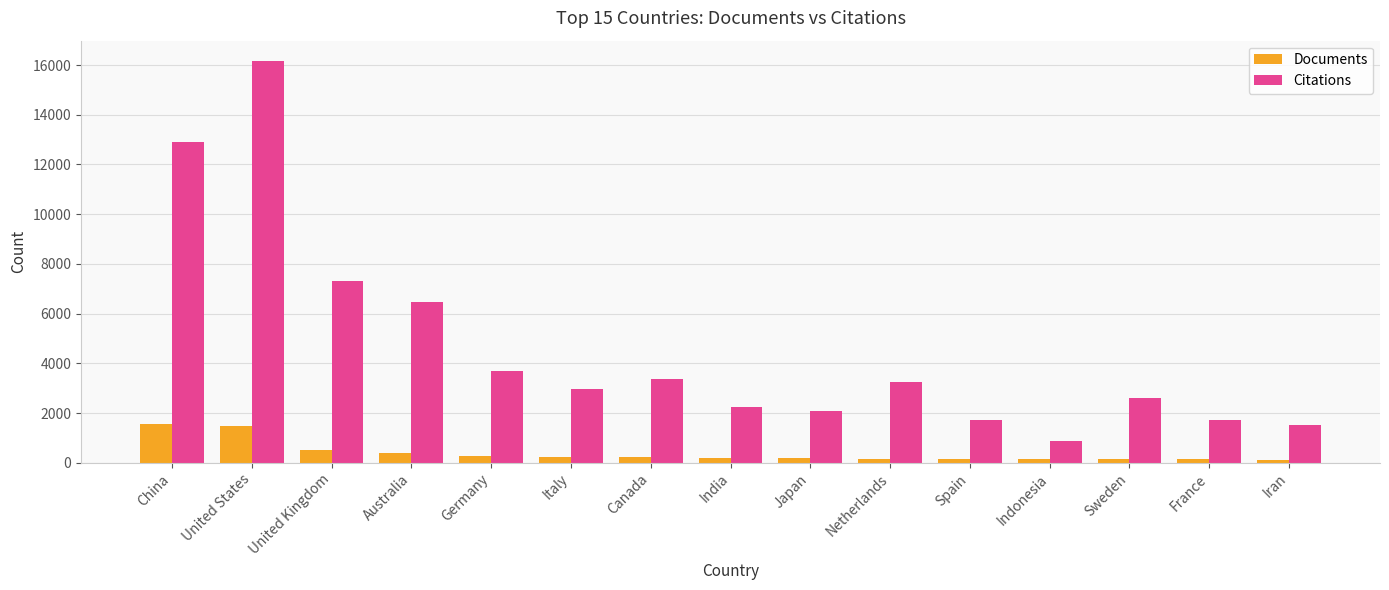

List the series in order of their overall mean, highest first.

Citations, Documents